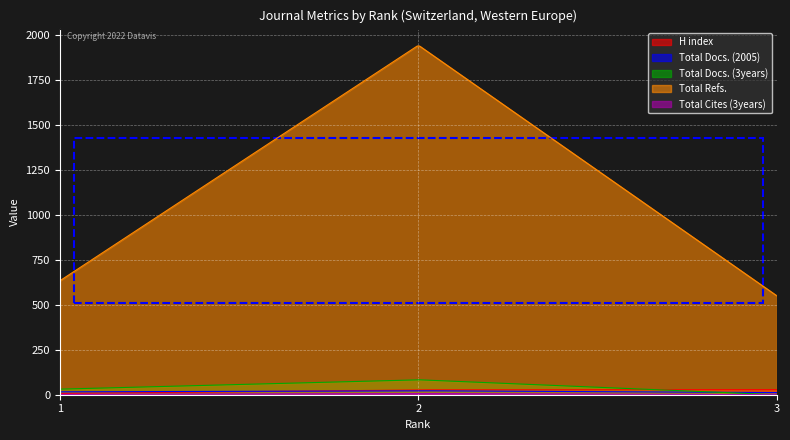

What is the sum of all Total Docs. (3years) values?

14741.1